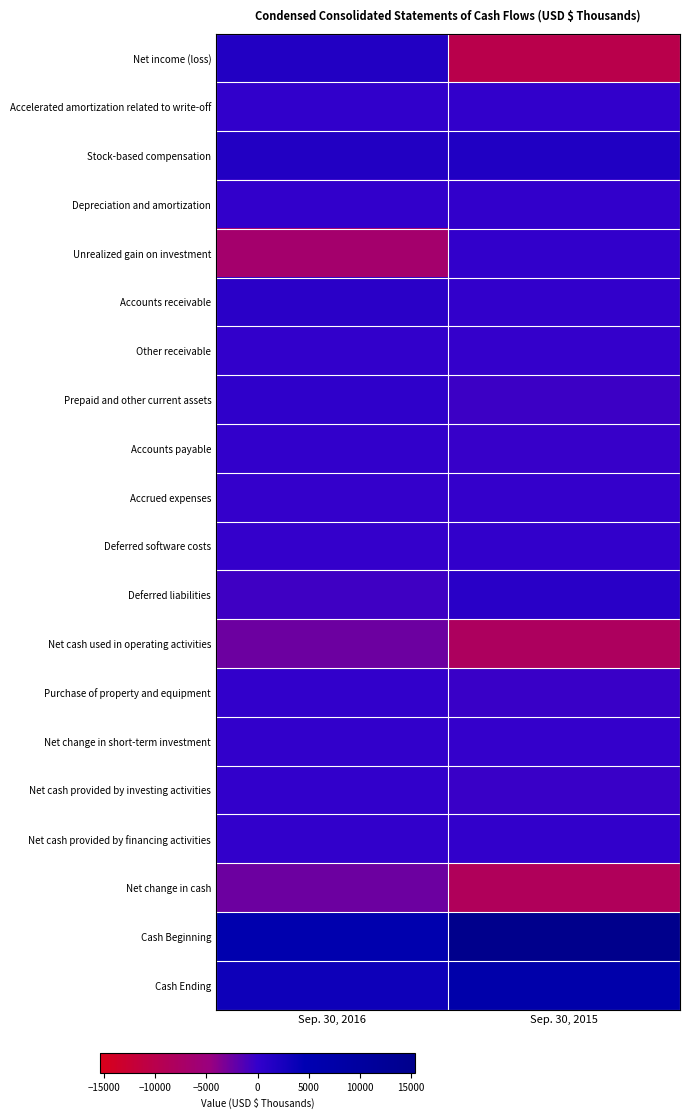

At which category does the chart reach its peak across all series?

Sep. 30, 2015